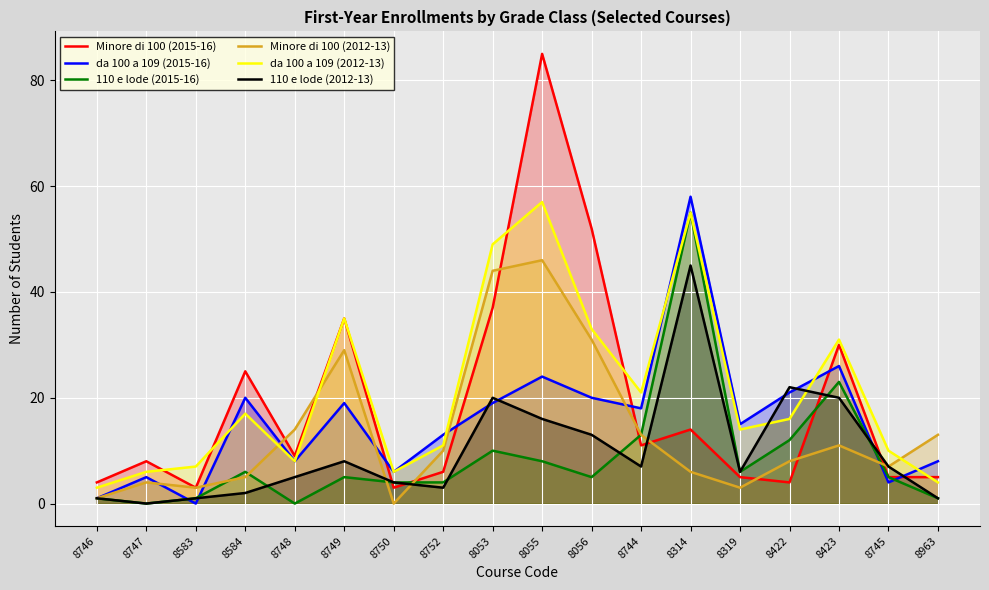

How many categories are shown in the chart?

18